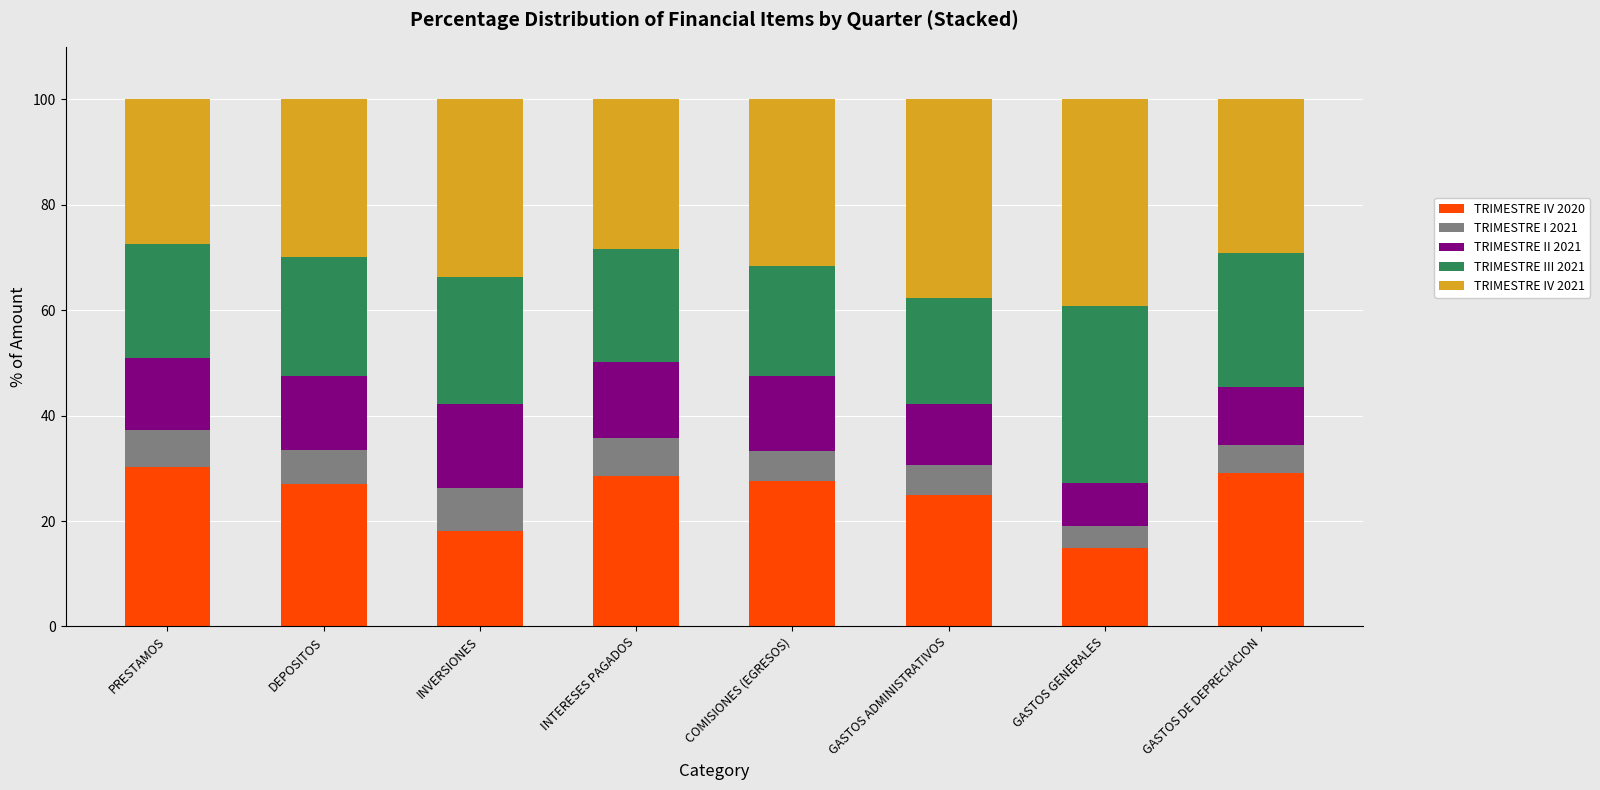

What is the total value across all series at INTERESES PAGADOS?

100.0